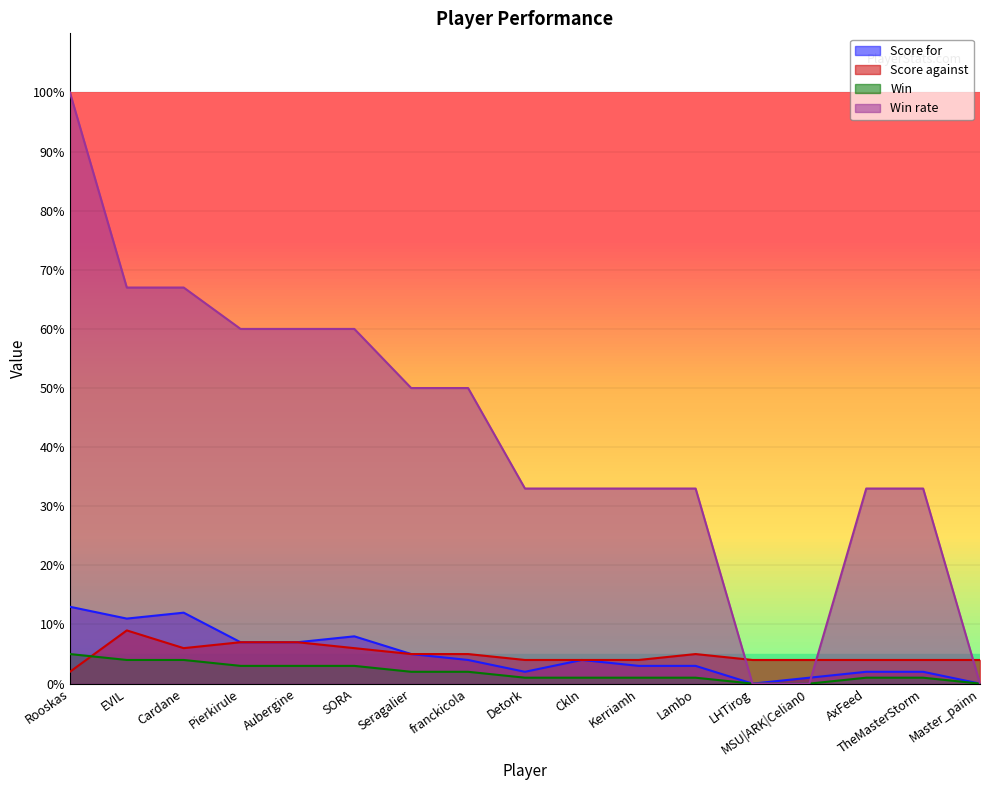

What is the total value across all series at Pierkirule?

77